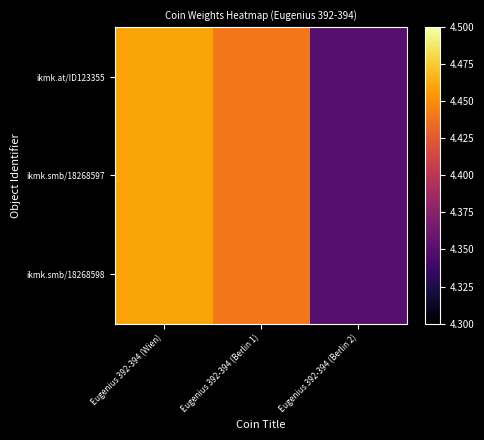

List the series in order of their peak value, highest first.

ikmk.at/ID123355, ikmk.smb/18268597, ikmk.smb/18268598